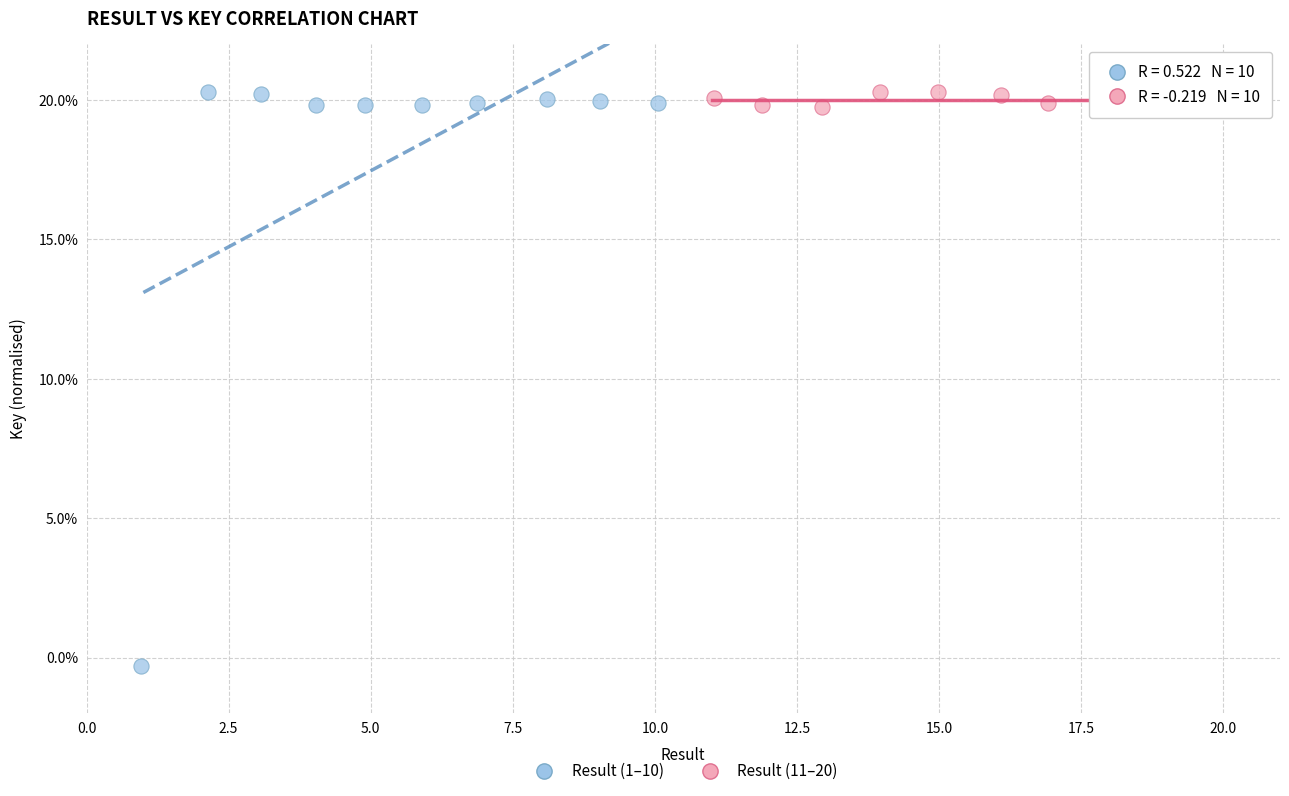

Which series contains the lowest Y value?

Result (1–10)